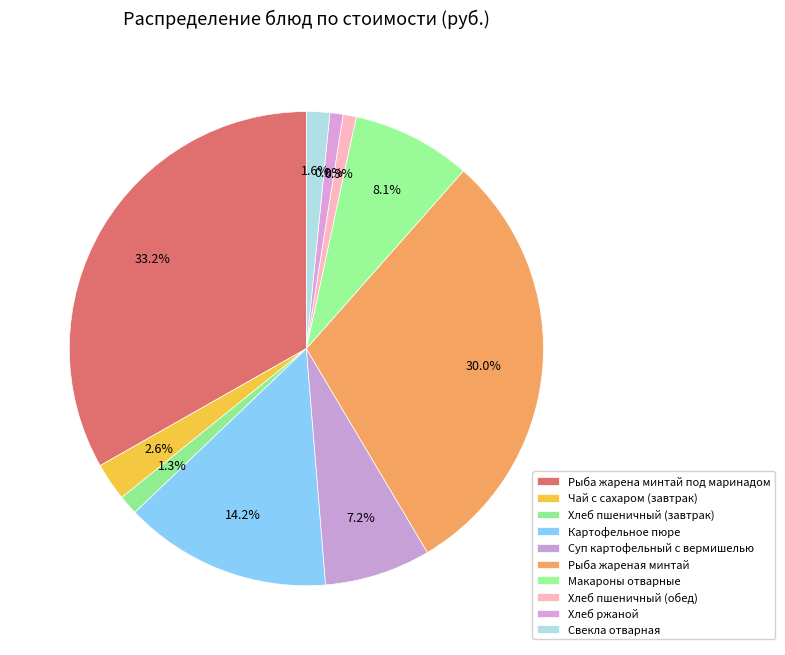

Which slice is the smallest?

Хлеб пшеничный (обед)